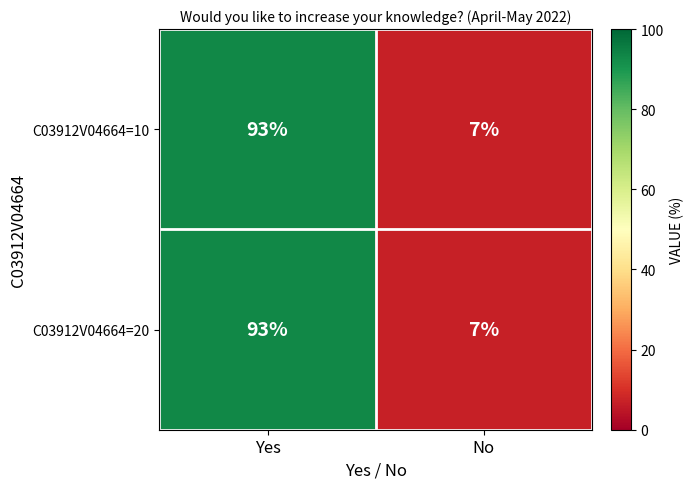

What is the sum of the C03912V04664=10 values at No and Yes?

100